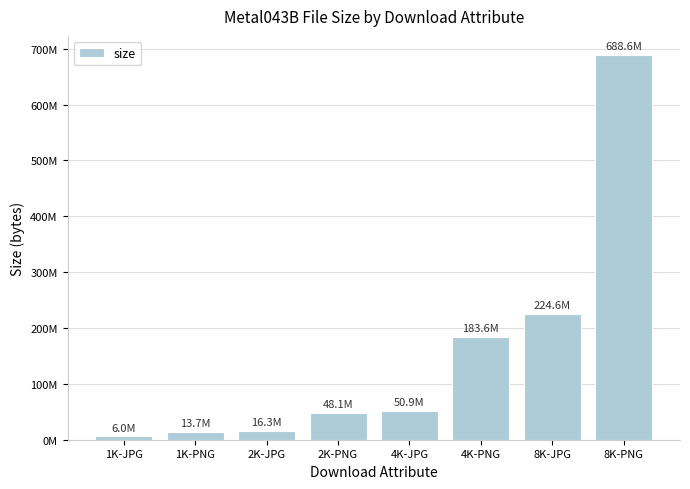

Reading left to right, what are all the values shown in this chart?

5953910	13746854	16283985	48141935	50853075	183629399	224617218	688639558